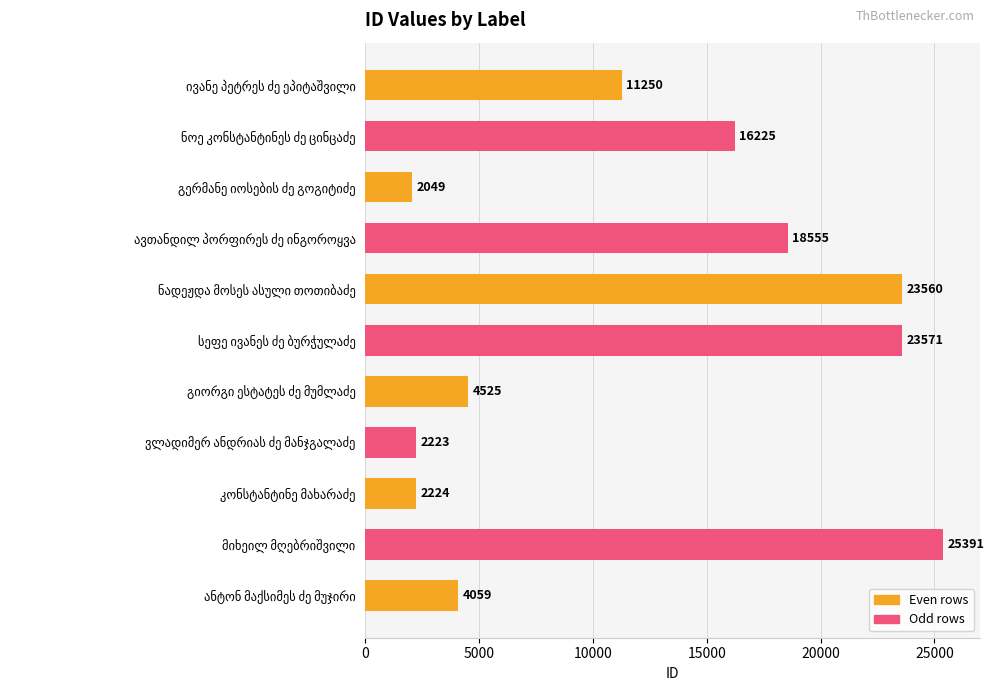

What is the difference between the maximum and minimum values?

23342